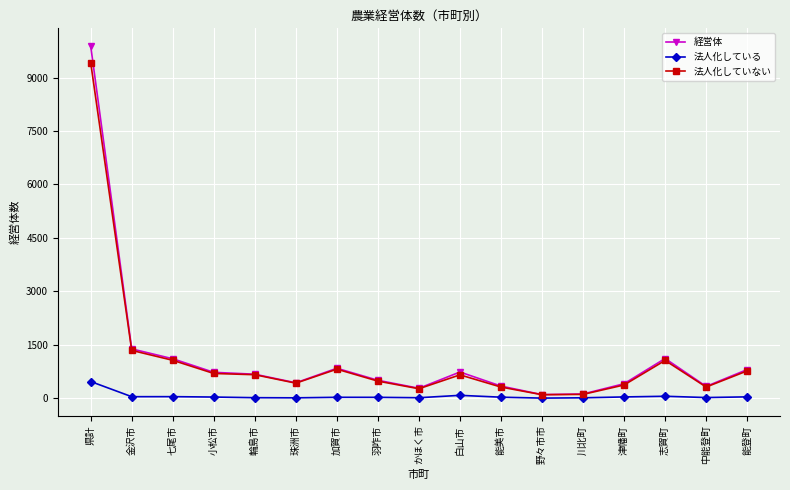

What is the difference between the maximum and minimum values in the 経営体 series?

9790